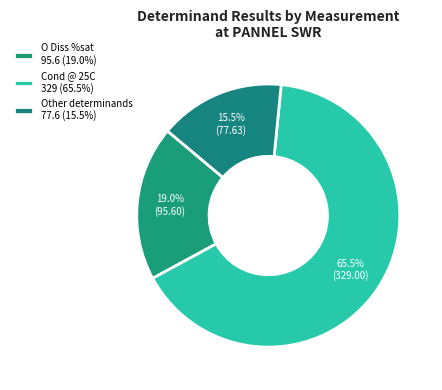

Is there any slice that represents more than half of the pie?

Yes